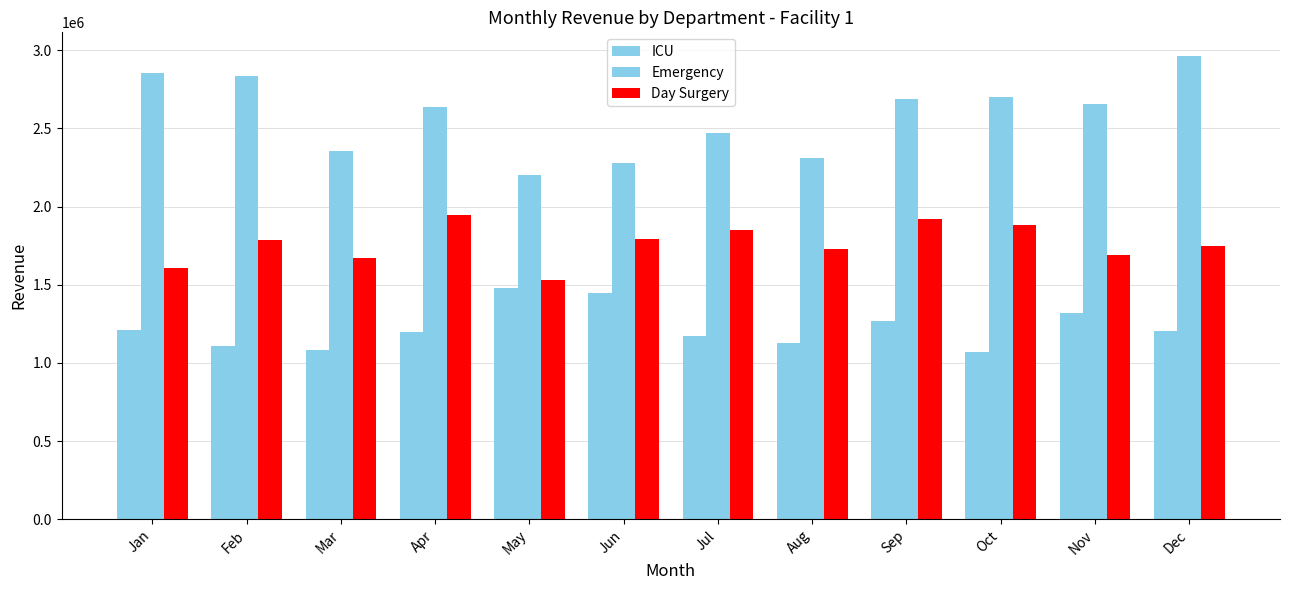

What is the difference between the highest and lowest values at Oct?

1629000